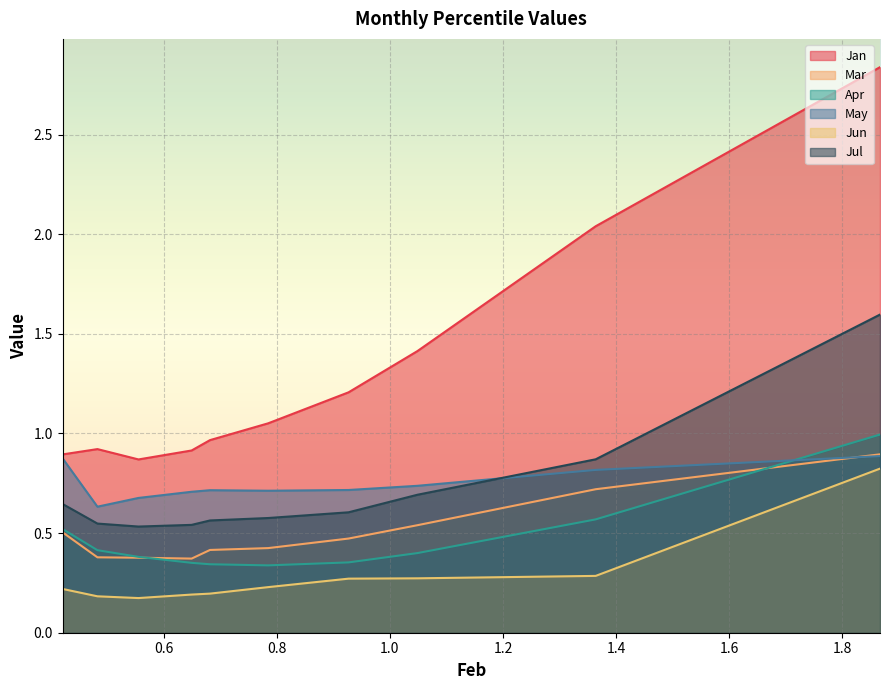

True or false: Jul and Jan cross at least once.

False